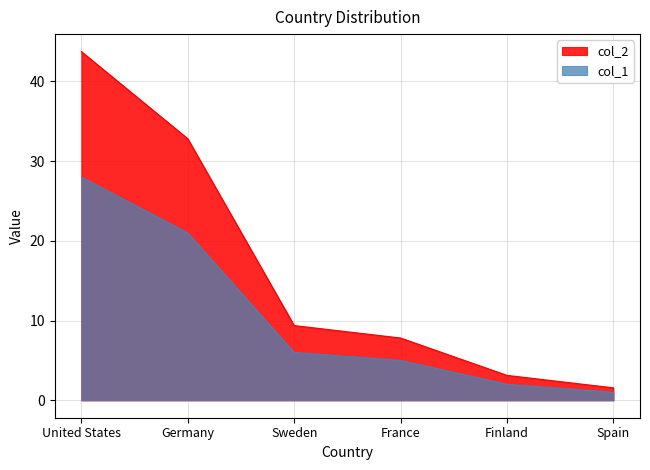

List the series in order of their peak value, highest first.

col_2, col_1